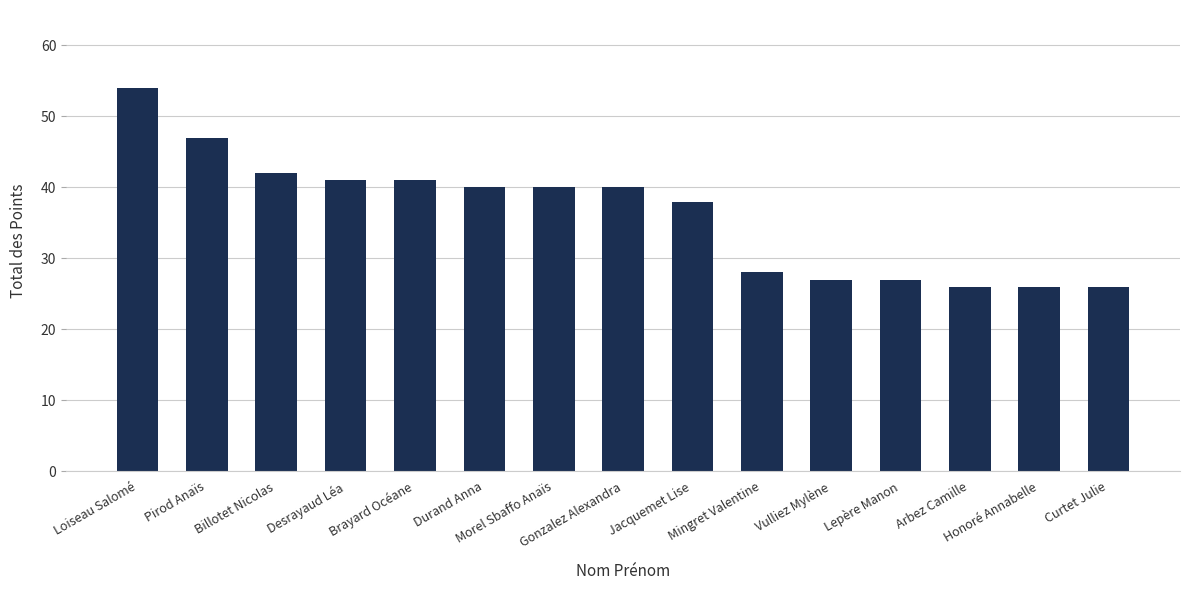

Count the number of data series in this chart.

1